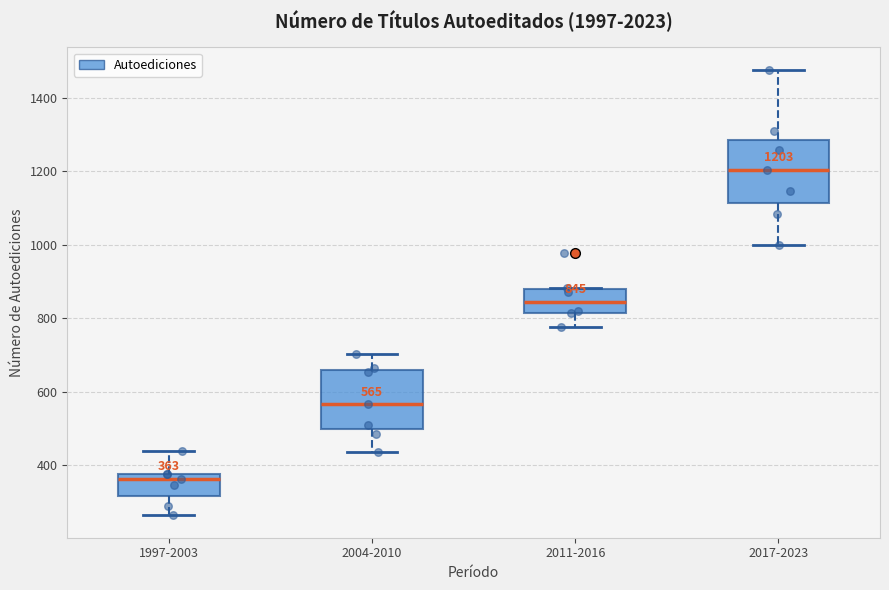

Which box has the lowest median line?

1997-2003